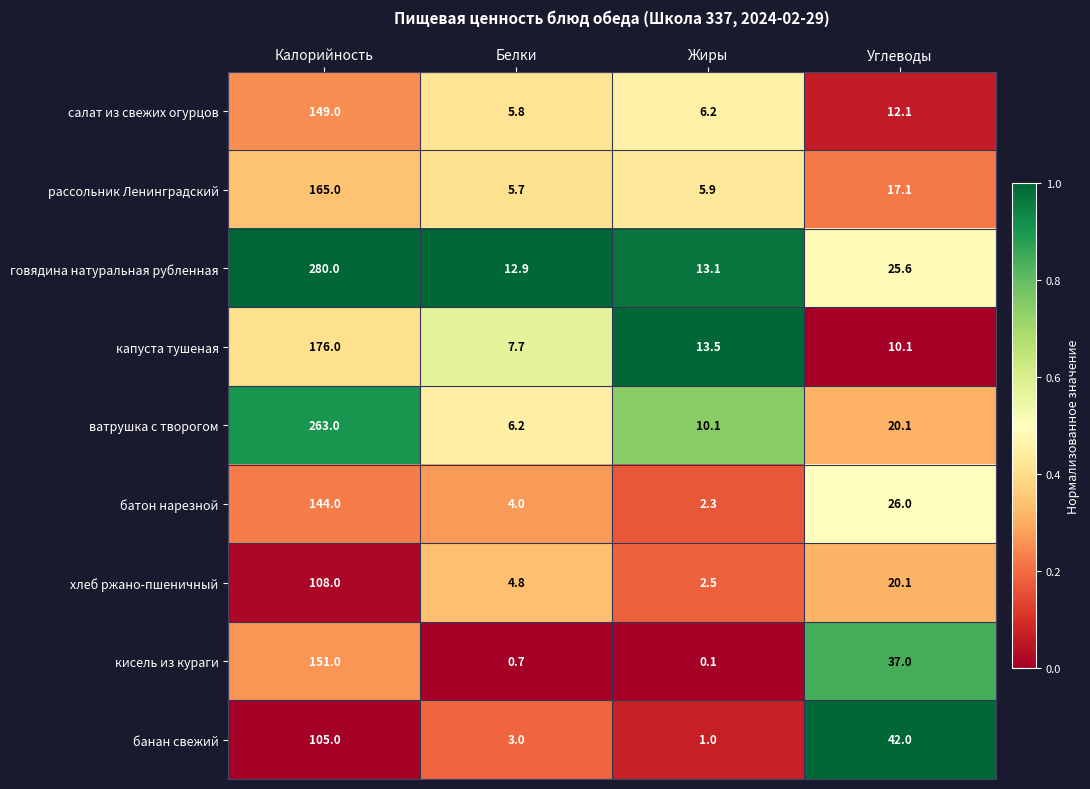

What is the sum of the хлеб ржано-пшеничный values at Углеводы and Жиры?

22.6